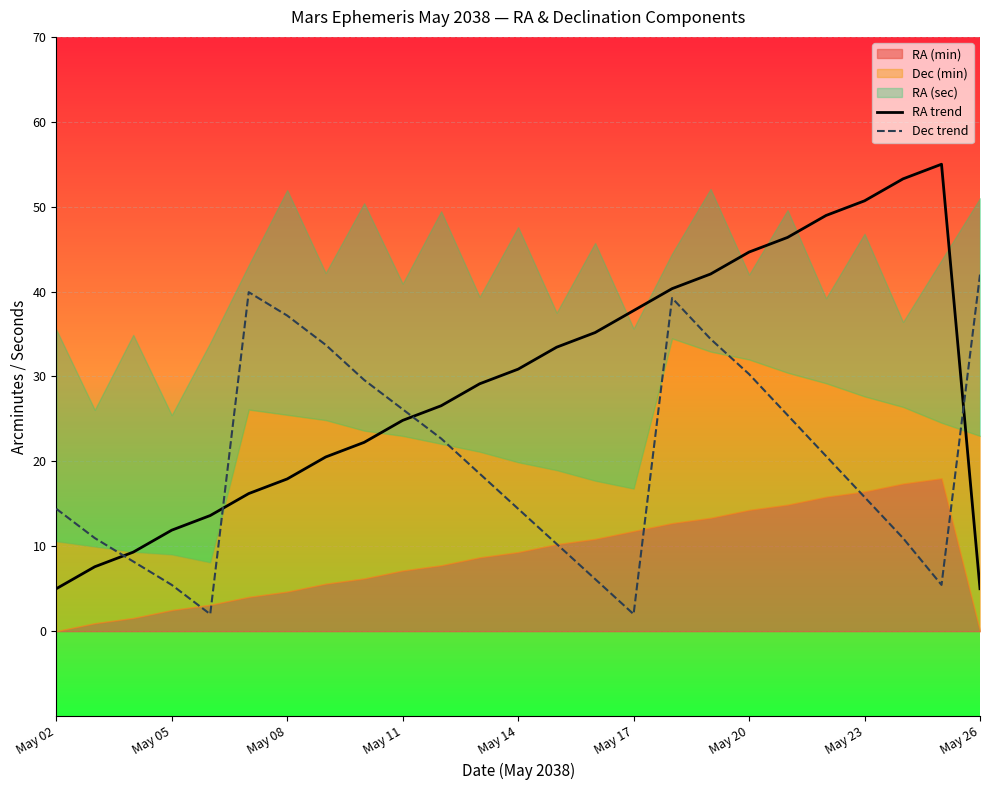

Which category has the highest value in the Dec trend series?

May 26